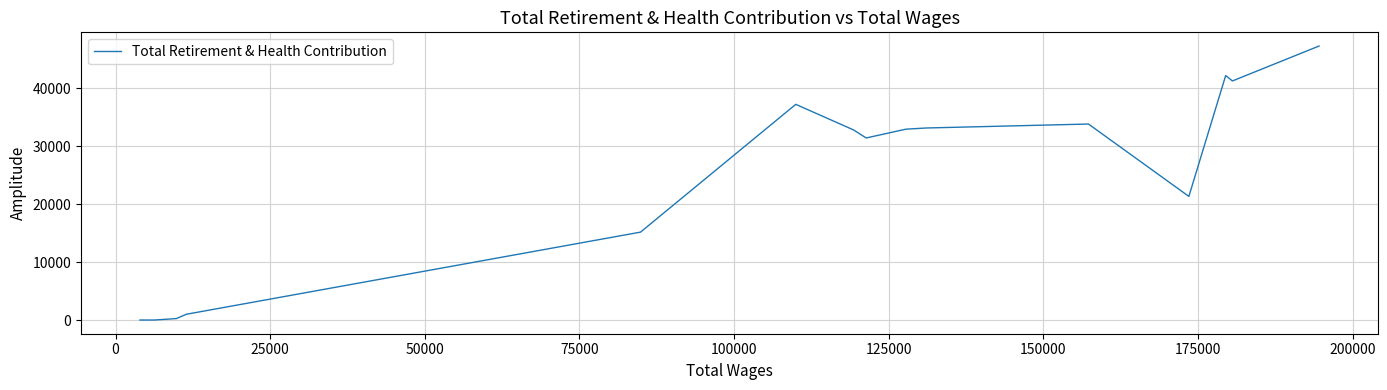

The chart shows a value of 29651 at 50000. True or false?

False